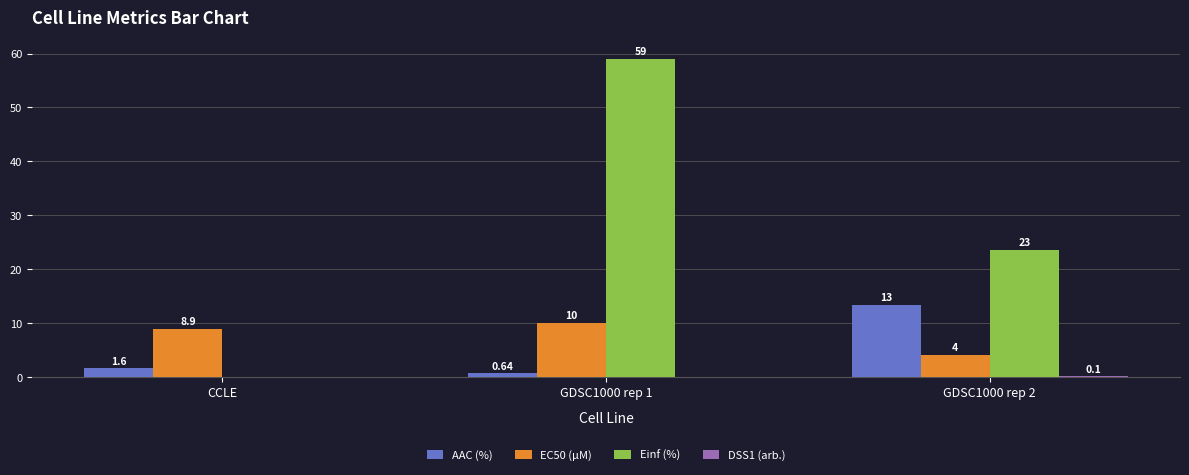

At which category is the sum across all series the highest?

GDSC1000 rep 1